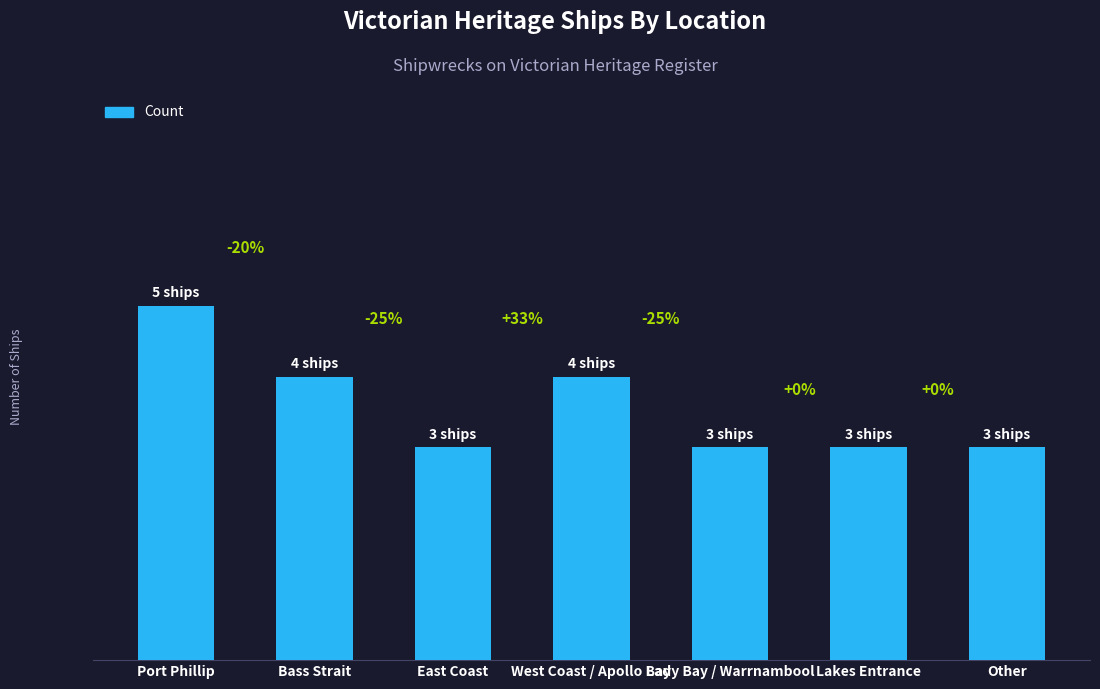

What is the label of the 7th bar from the right?

Port Phillip